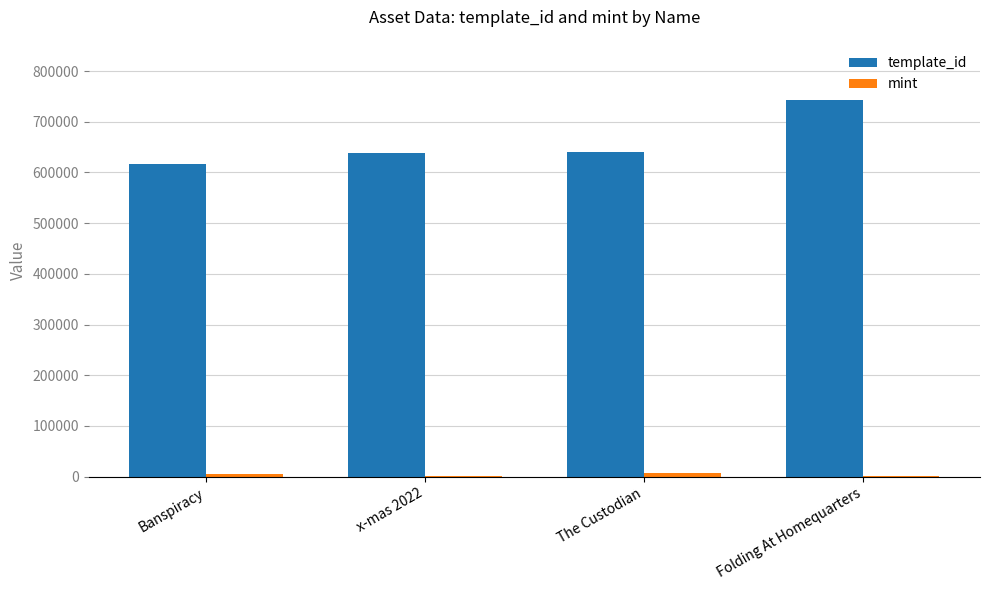

What is the sum of all template_id values?

2638181